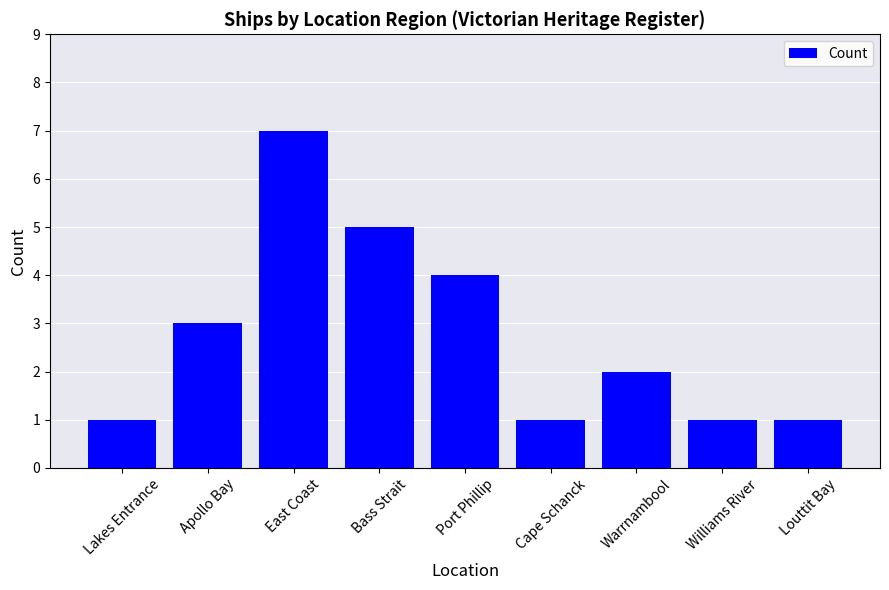

Between Williams River and Apollo Bay, which is larger?

Apollo Bay